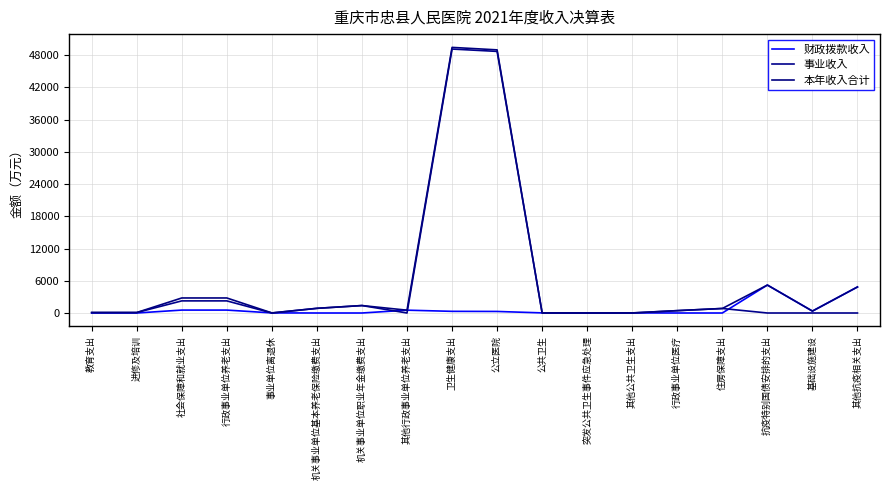

How many distinct data groups are displayed?

3